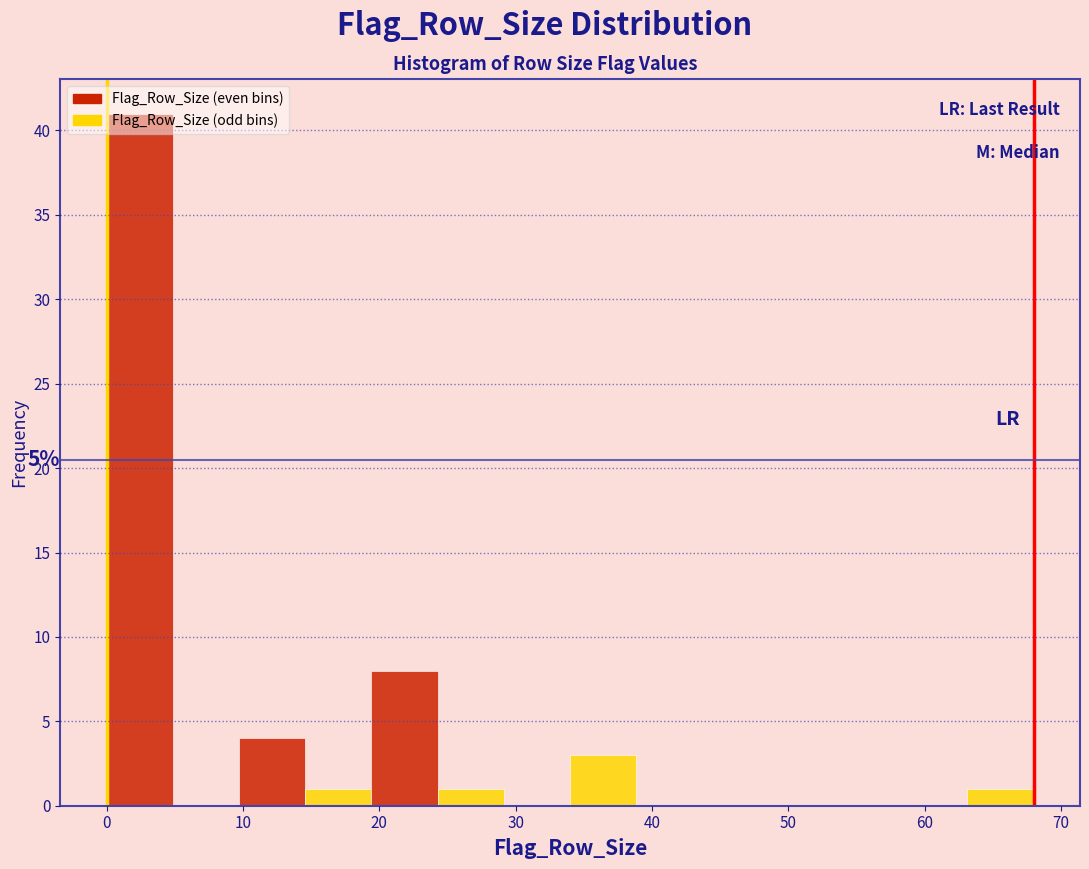

Over which range of the x-axis is the bar tallest?

0 to 5